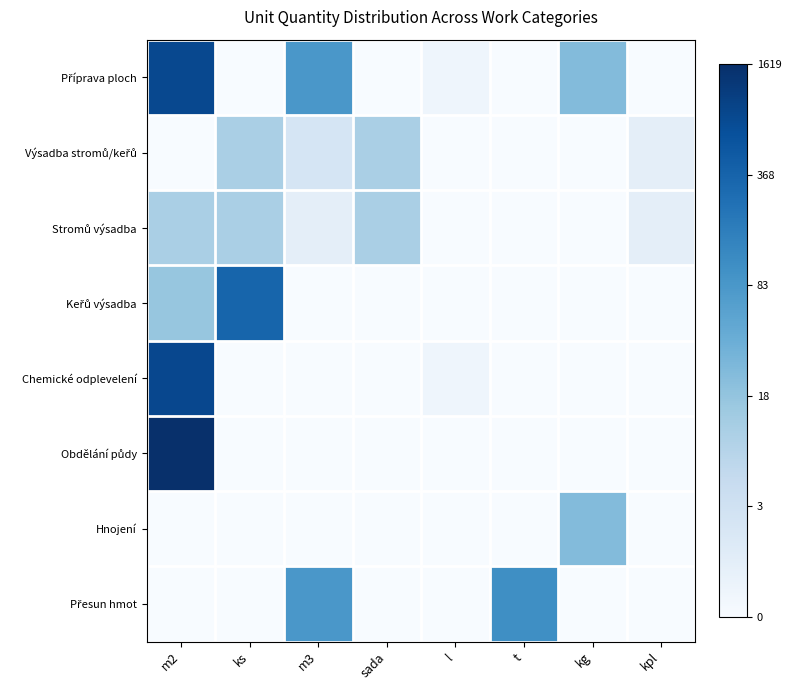

How many distinct data groups are displayed?

8